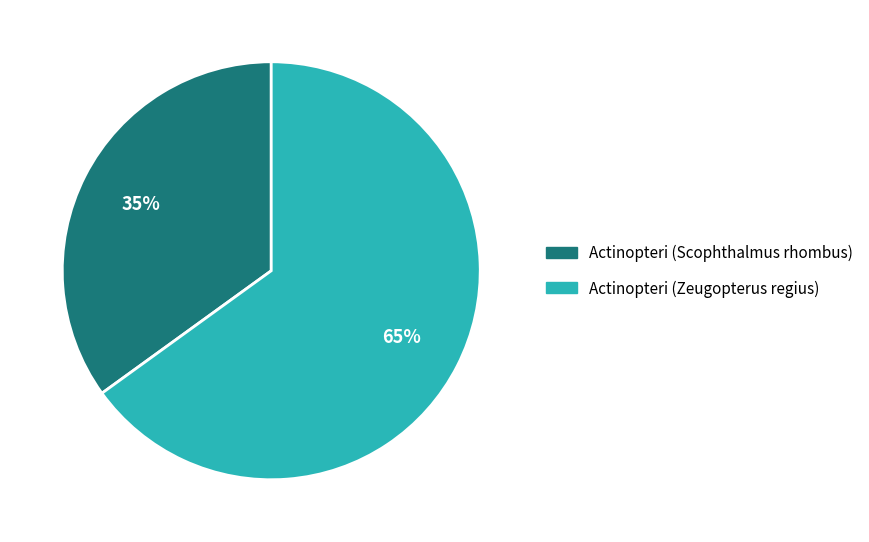

Is it true that Actinopteri (Zeugopterus regius) is 55% of the pie?

False